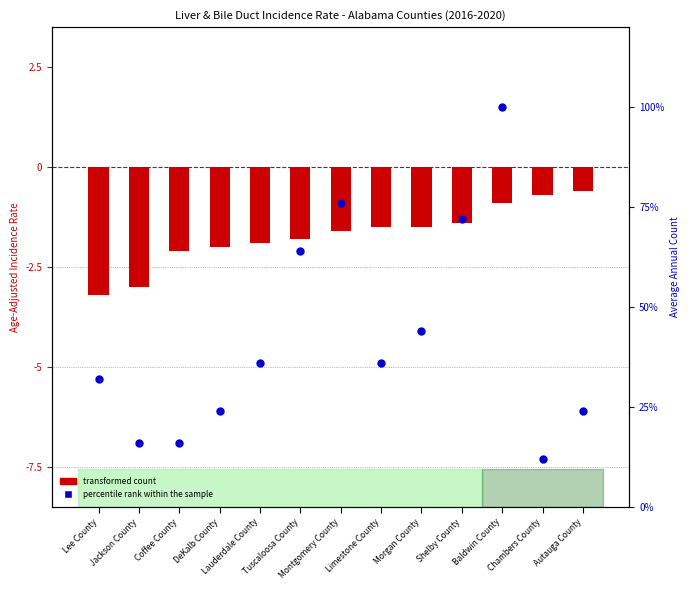

Which series has the widest spread of Y values?

percentile rank within the sample